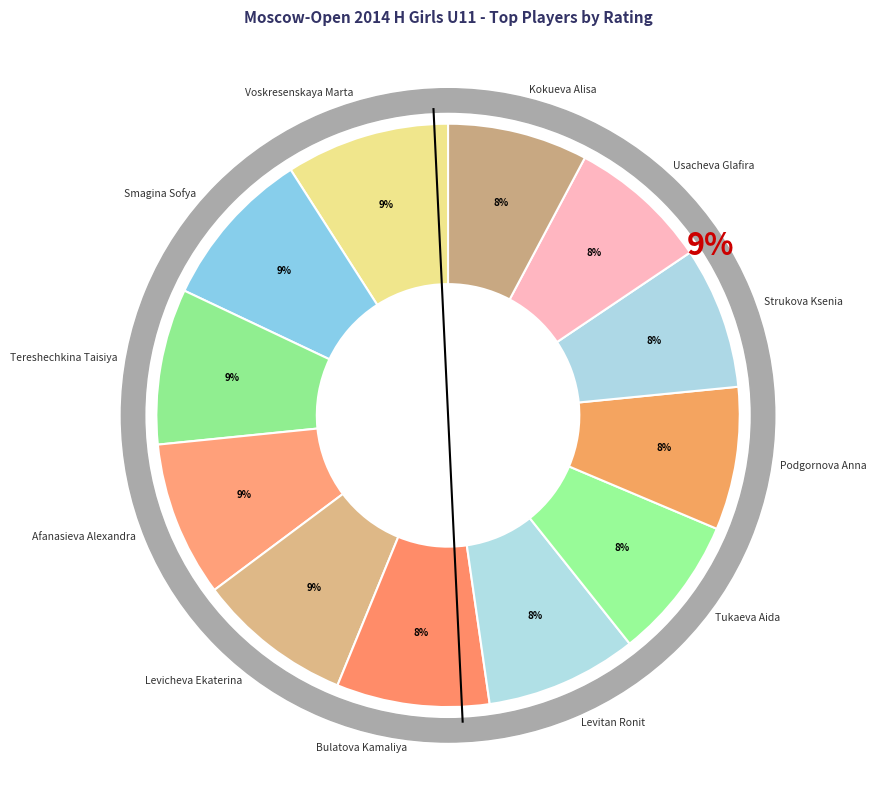

To the nearest percent, what is the combined percentage of Levicheva Ekaterina and Usacheva Glafira?

16%